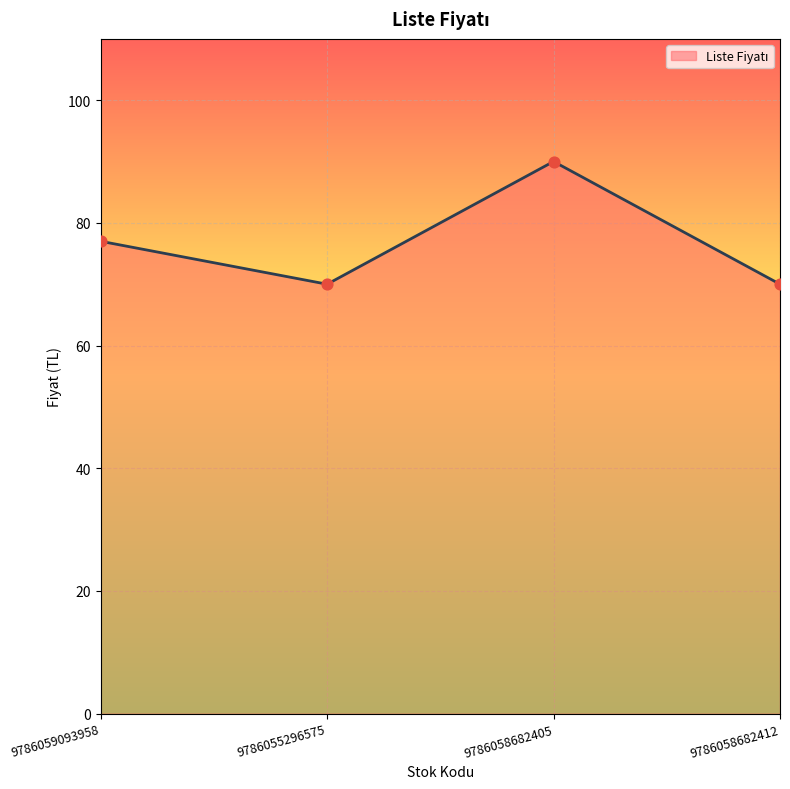

Between 9786059093958 and 9786058682405, which is larger?

9786058682405